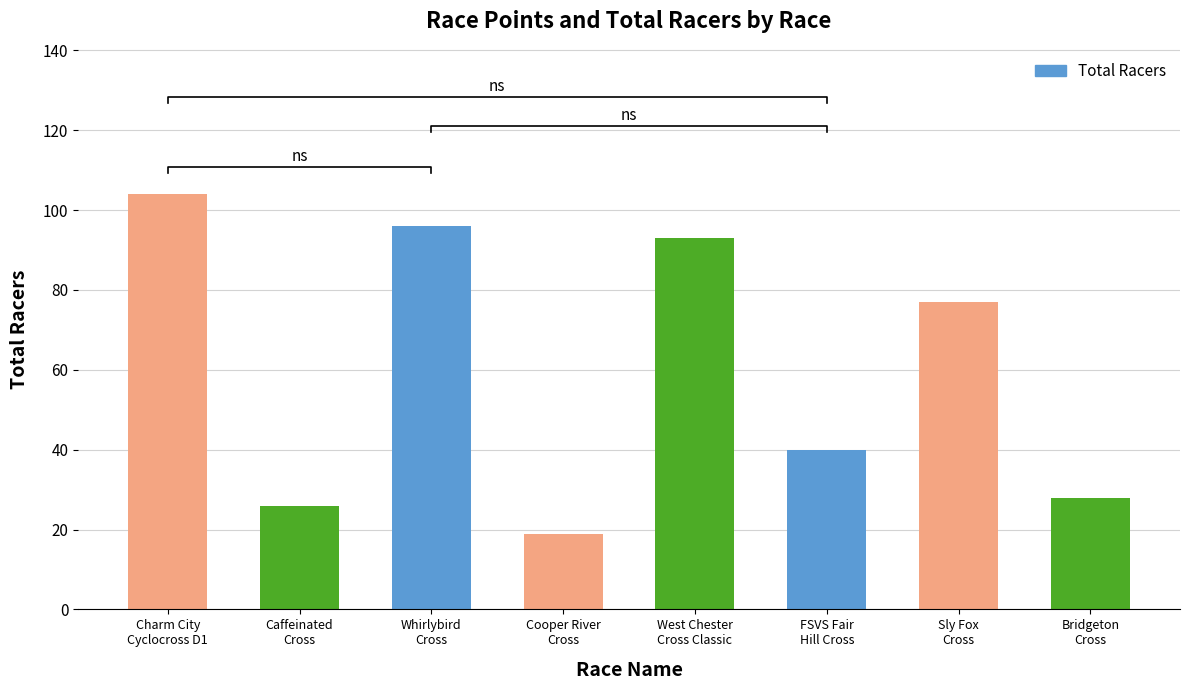

Is it true that the value at Cooper River
Cross is 19?

True